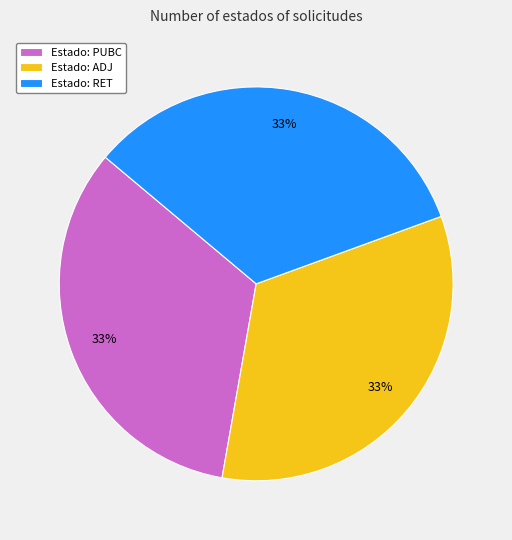

To the nearest percent, what is the combined percentage of Estado: RET and Estado: PUBC?

67%